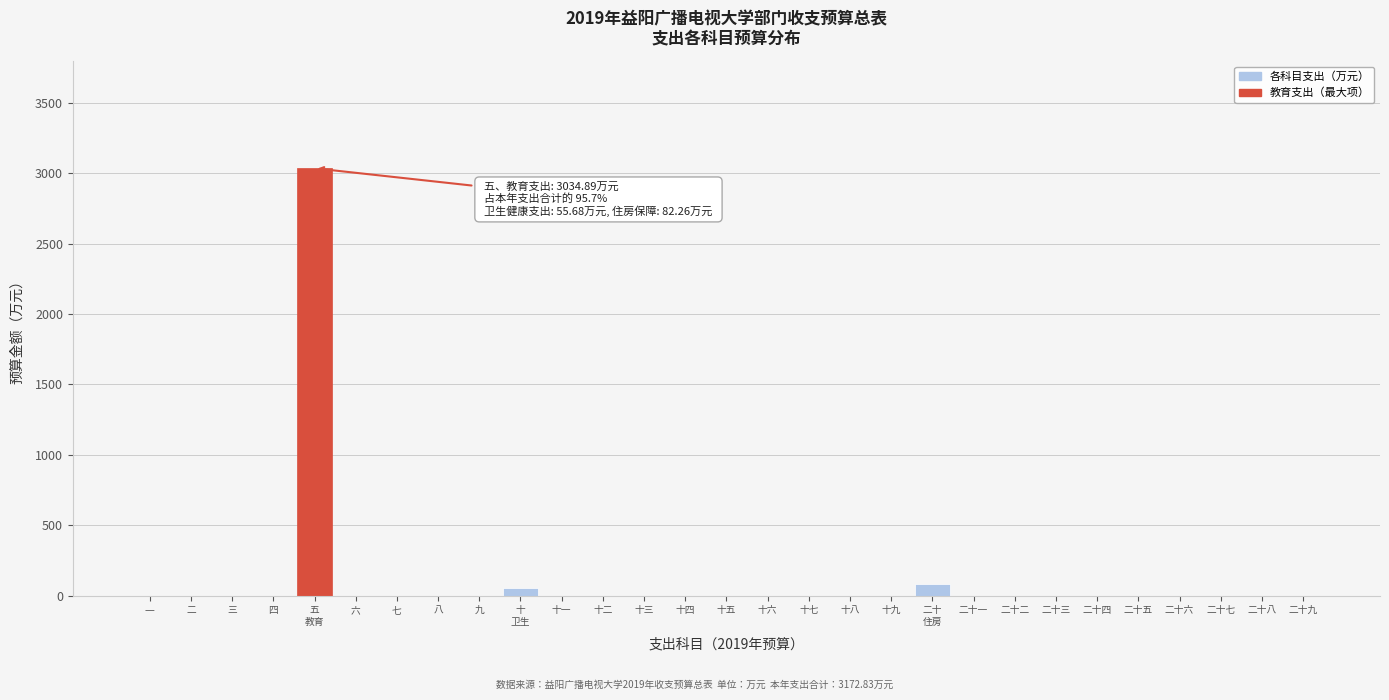

The value at 二十二 is -1170.3. True or false?

False